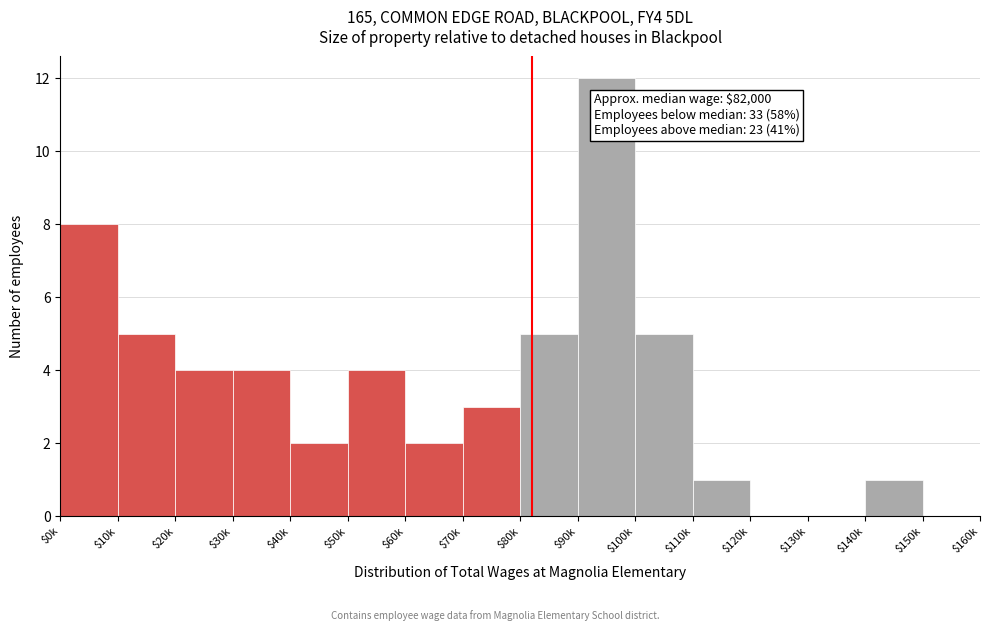

At which category does the chart reach its peak across all series?

$90k